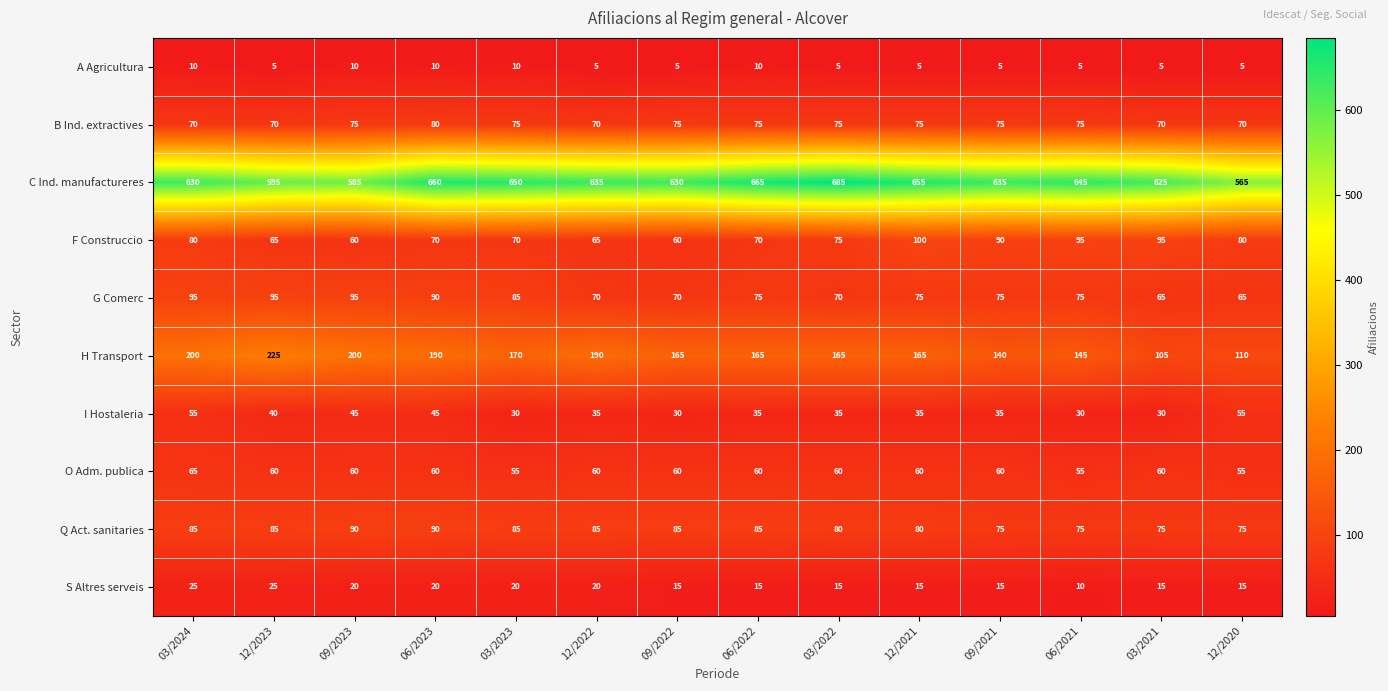

The H Transport series shows 96 at 06/2021. True or false?

False